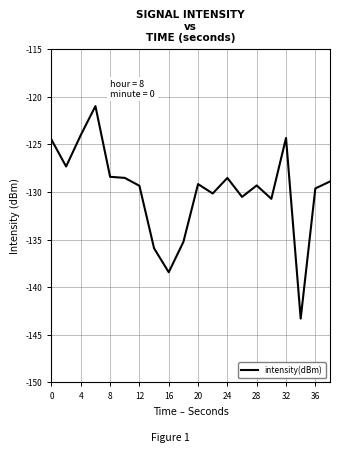

What is the maximum value shown in the chart?

-121.0